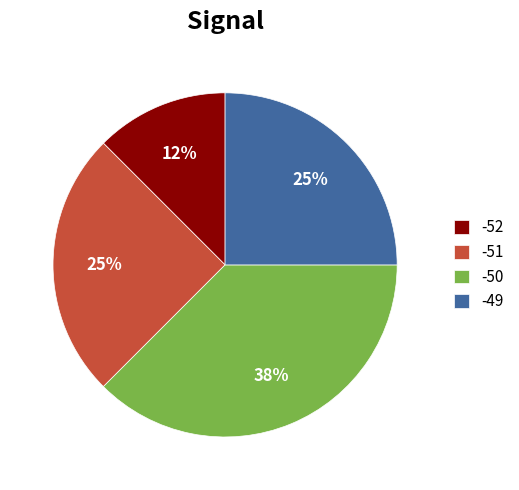

To the nearest percent, what is the combined percentage of -52 and -50?

50%